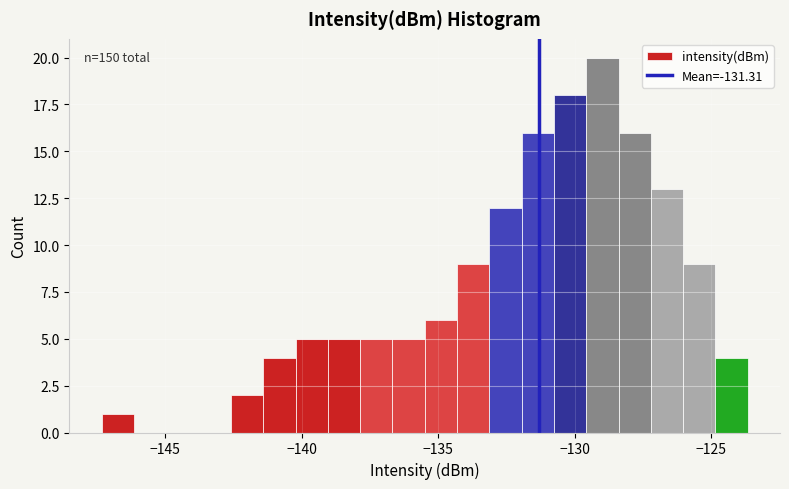

Read against the x-axis, roughly where is the centre of the tallest bar?

-129.0